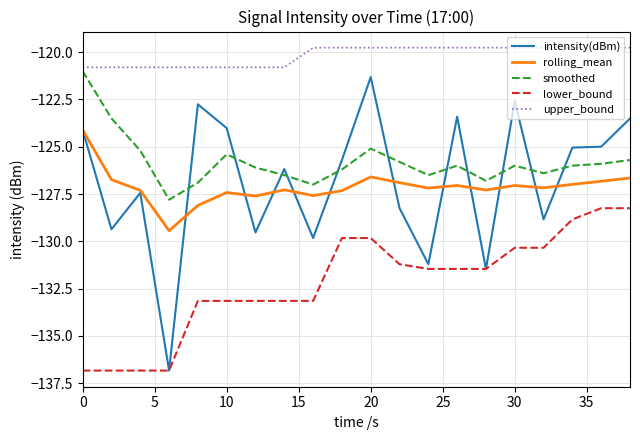

How many lines are shown in the chart?

5